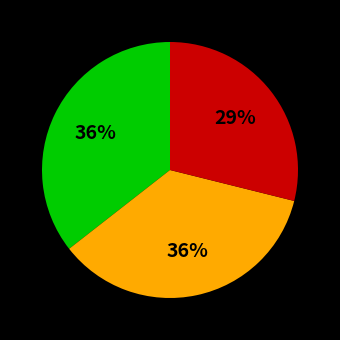

Does any single category account for the majority?

No